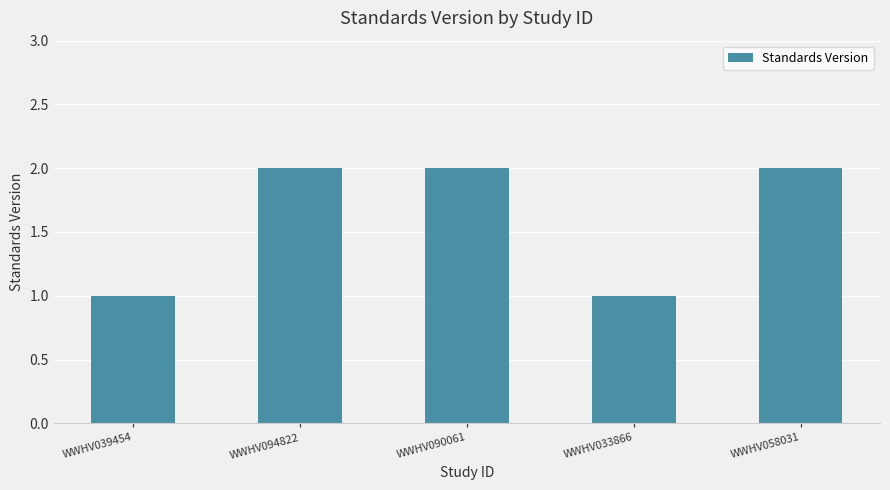

How many bars are there in total?

5